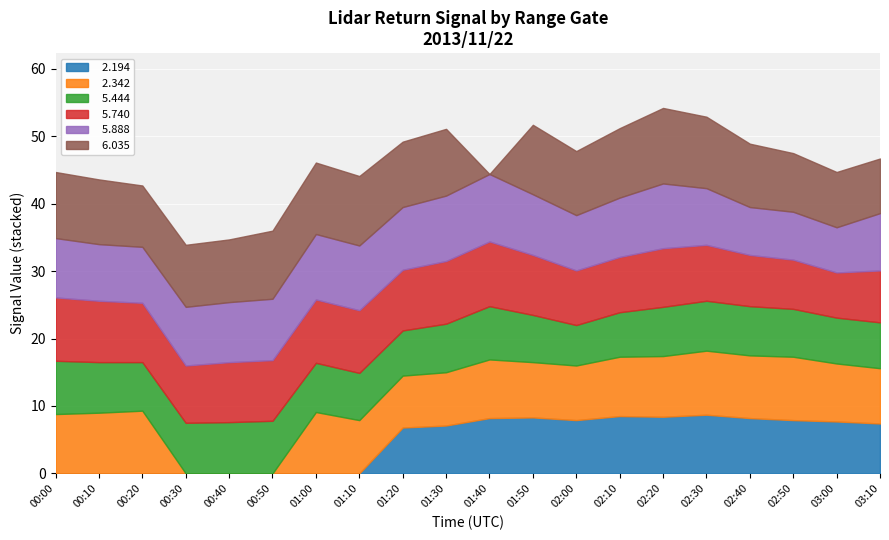

What is the total value across all series at 02:20?

54.2